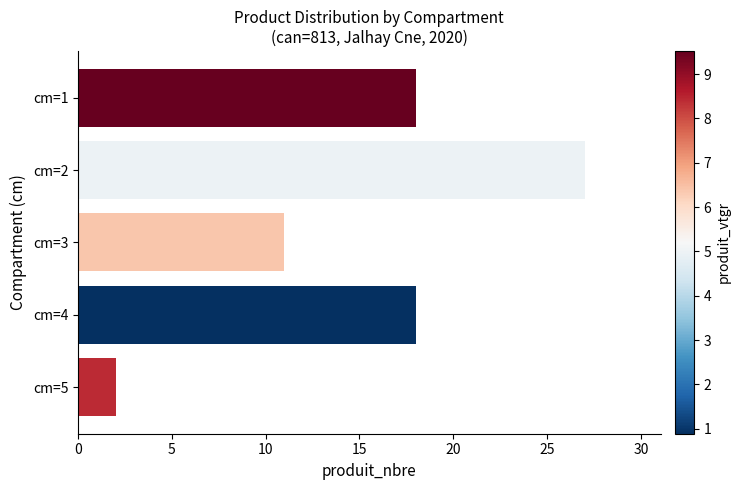

What is the minimum value shown in the chart?

2